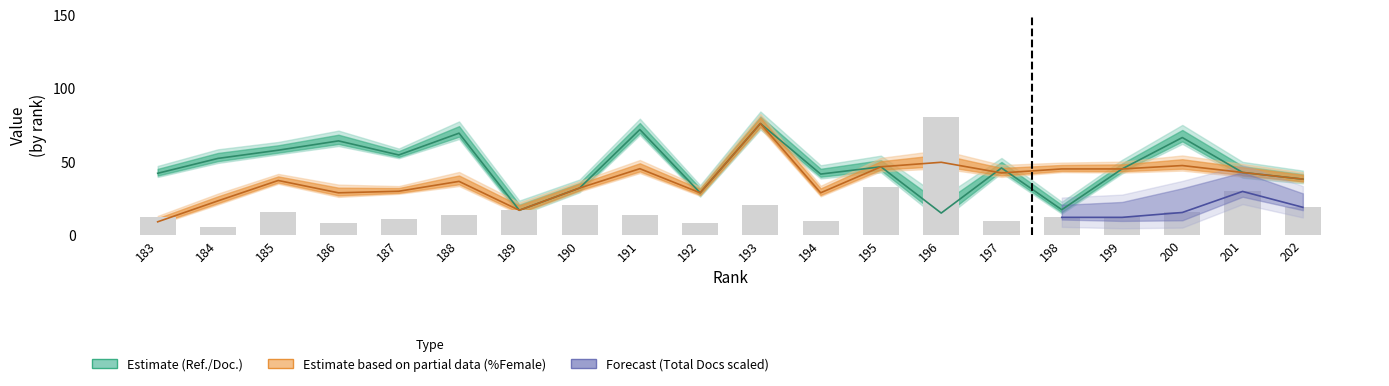

Between 196 and 191, which is larger?

191